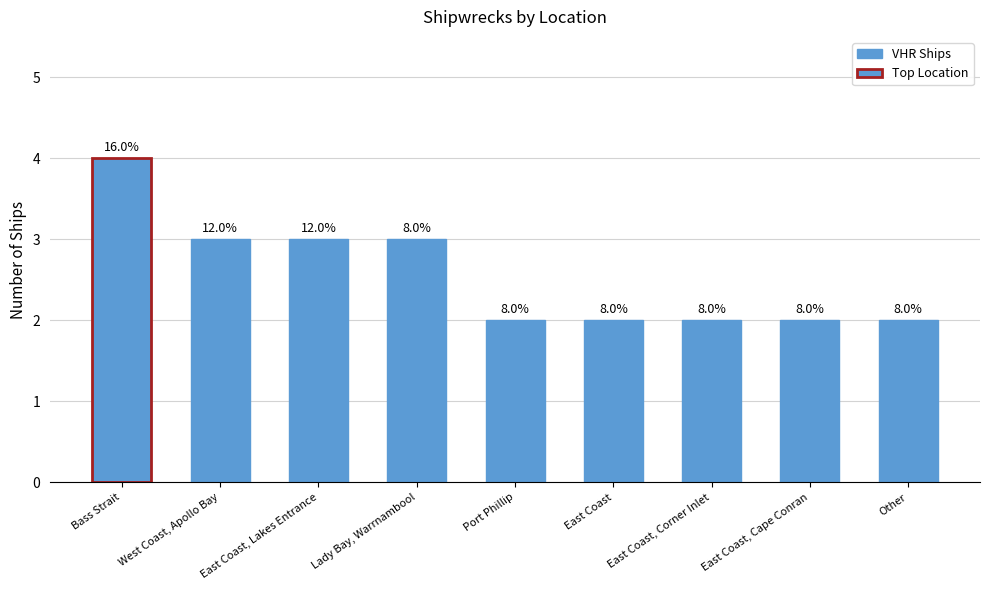

Reading left to right, what are all the values shown in this chart?

Bass Strait=4	West Coast, Apollo Bay=3	East Coast, Lakes Entrance=3	Lady Bay, Warrnambool=3	Port Phillip=2	East Coast=2	East Coast, Corner Inlet=2	East Coast, Cape Conran=2	Other=2